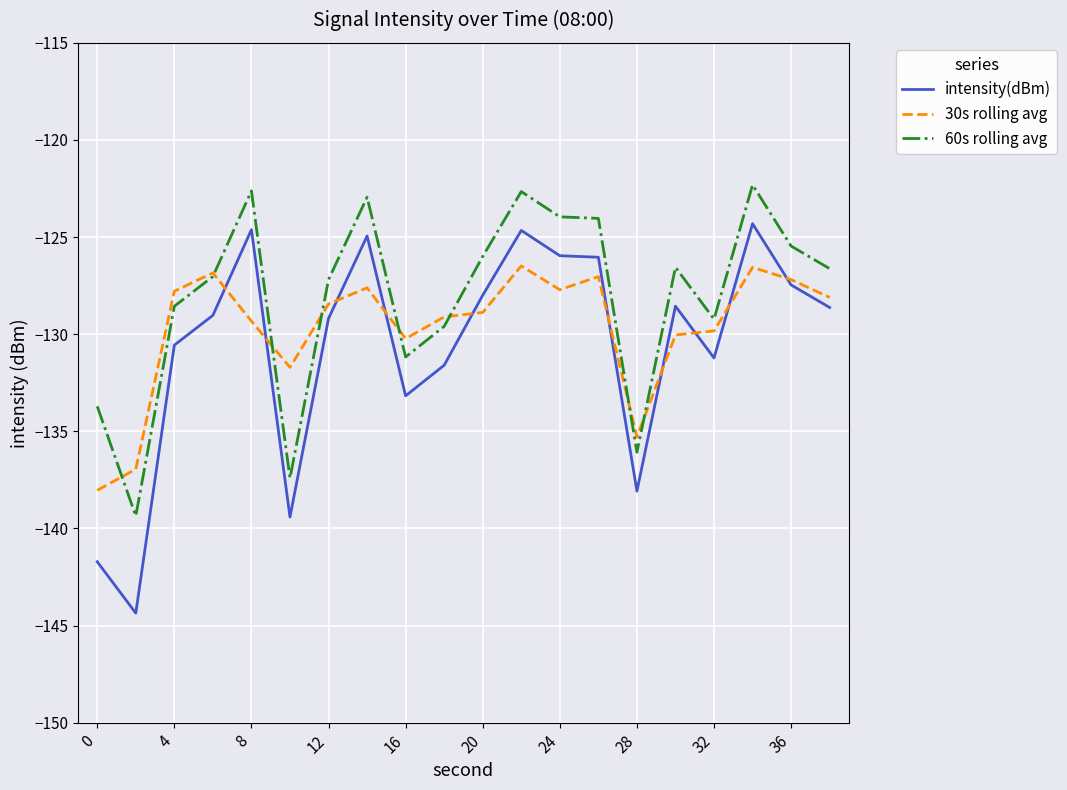

What is the greatest value displayed?

-122.3